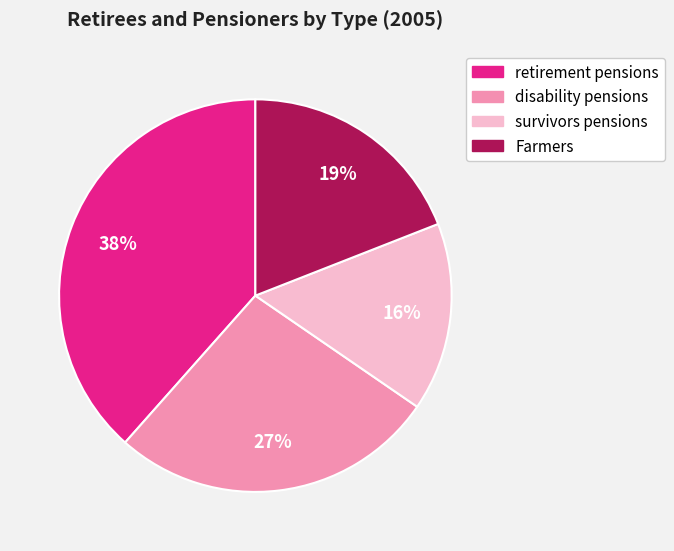

Approximately how many times larger is the value at Farmers compared to survivors pensions?

1.2